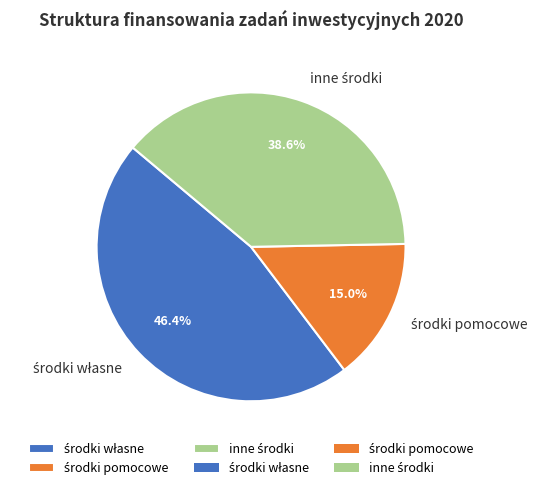

Is there a majority slice in this chart?

No